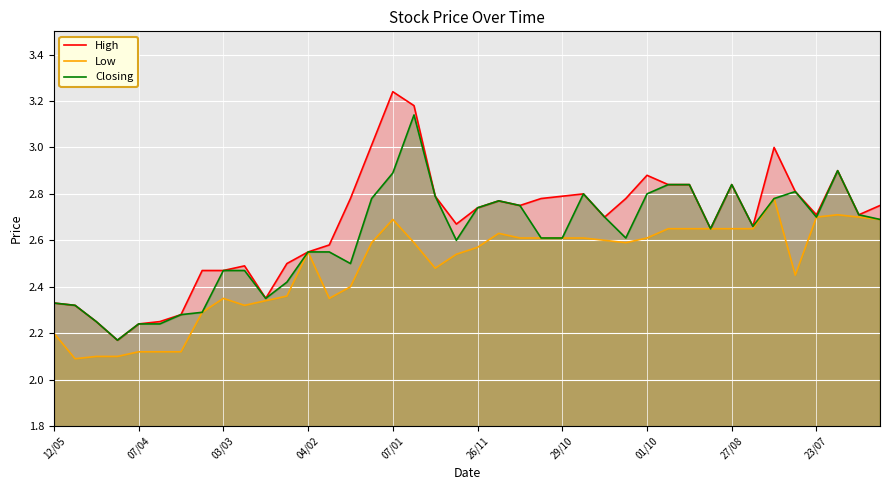

In Closing, how many points are lower than both neighbors (excluding endpoints)?

8